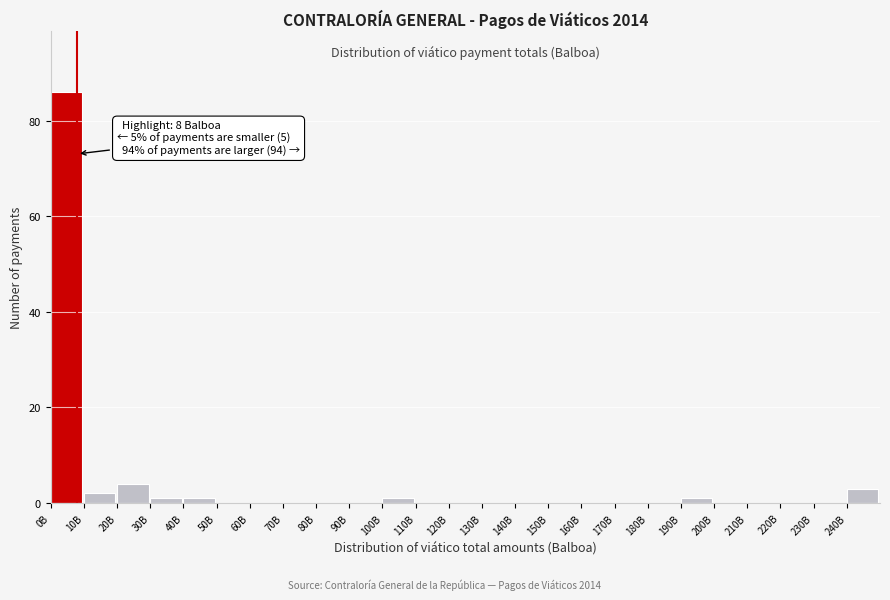

Reading left to right, extract all data points from this chart.

0B=86	10B=2	20B=4	30B=1	40B=1	50B=0	60B=0	70B=0	80B=0	90B=0	100B=1	110B=0	120B=0	130B=0	140B=0	150B=0	160B=0	170B=0	180B=0	190B=1	200B=0	210B=0	220B=0	230B=0	240B=3